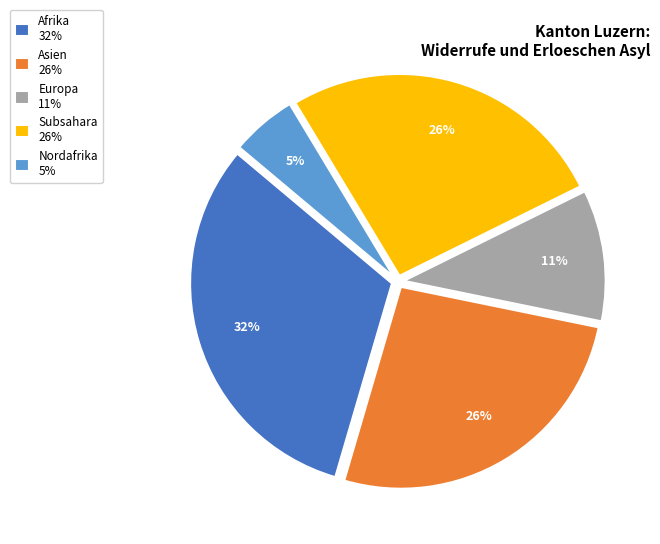

Does any single category account for the majority?

No